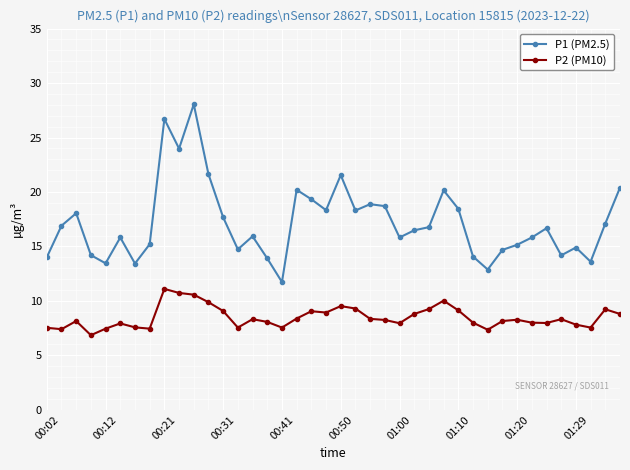

In P2 (PM10), how many points are higher than both neighbors (excluding endpoints)?

10